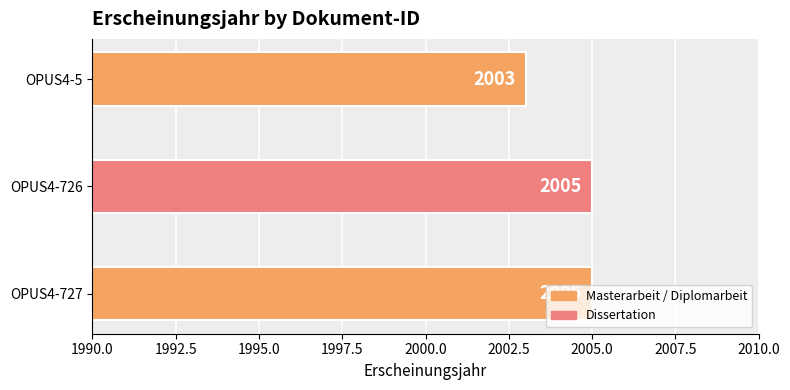

What is the sum of the values at OPUS4-5 and OPUS4-726?

4008